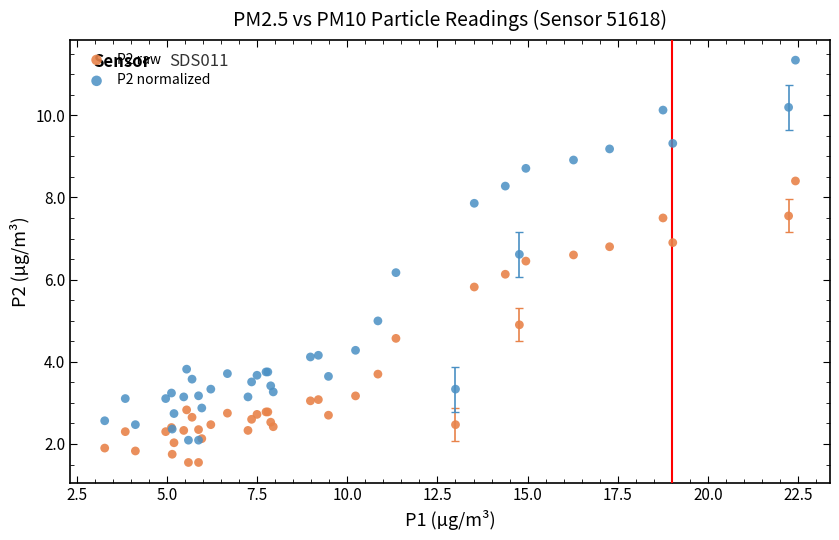

Which series contains the highest Y value?

P2 normalized